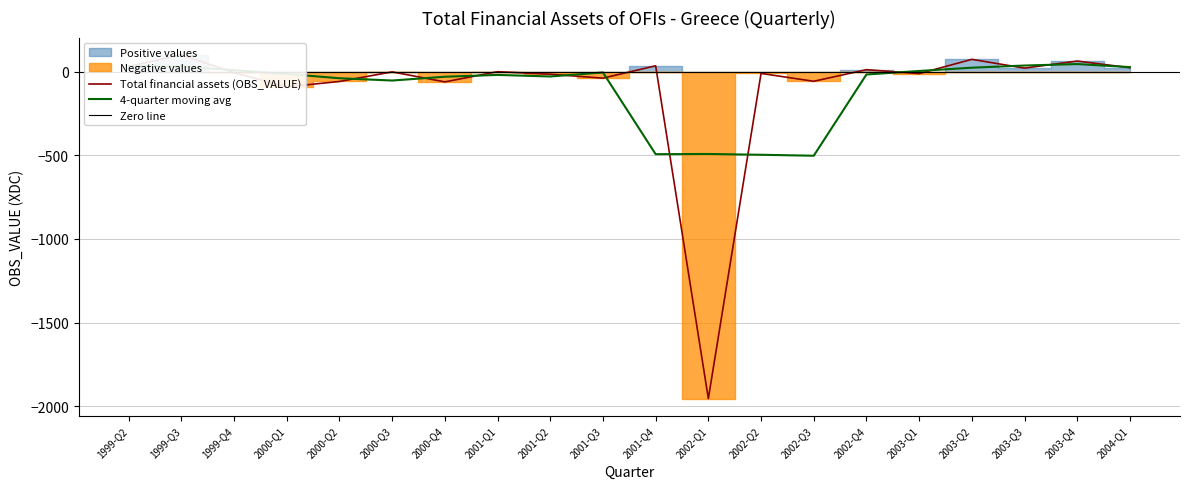

What is the change in value from 2000-Q2 to 2001-Q3?

+19.9